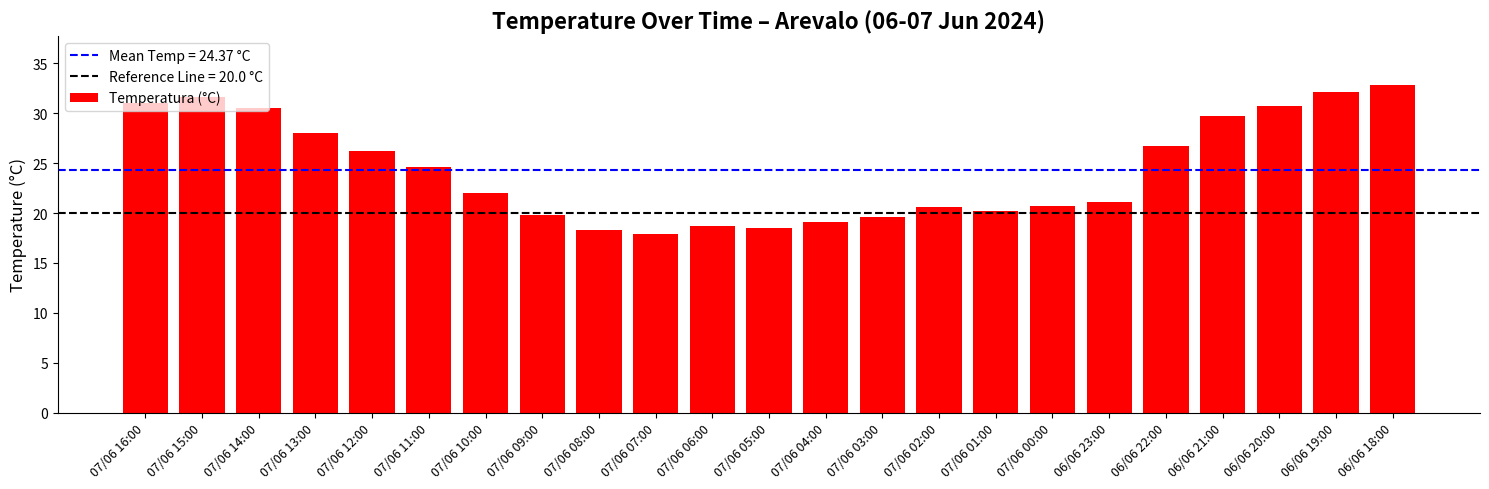

What is the change in value from 07/06 10:00 to 07/06 05:00?

-3.5